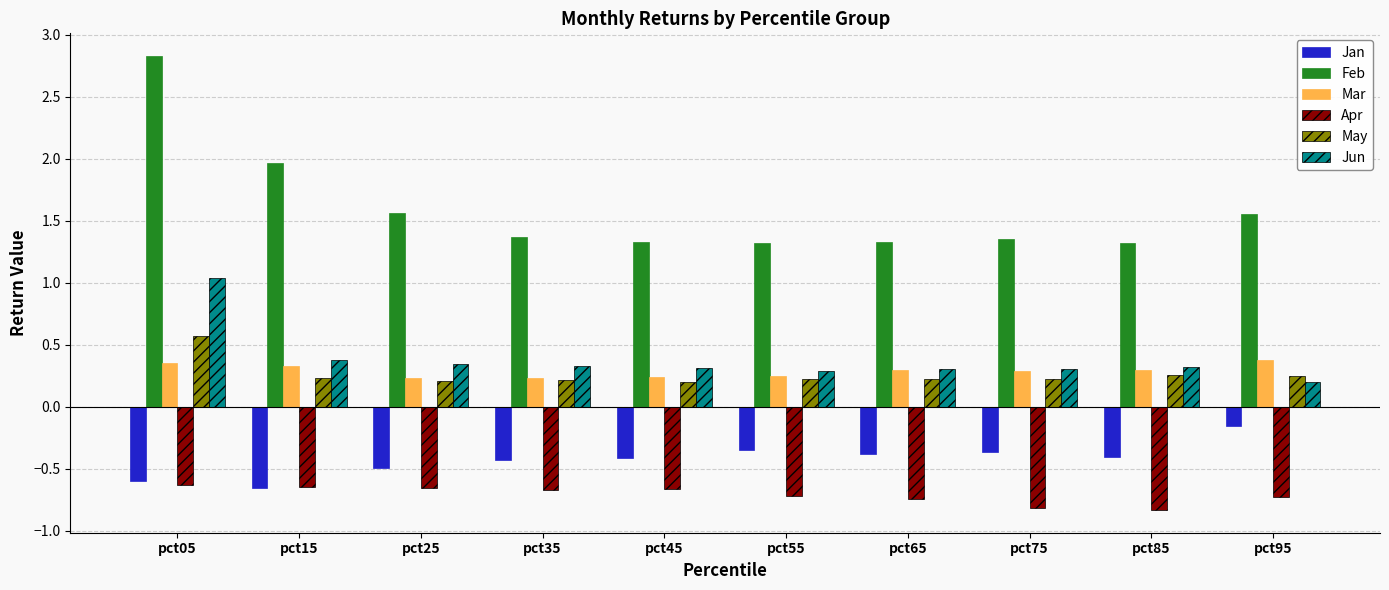

Where is Jun nearest to the value 0?

pct95